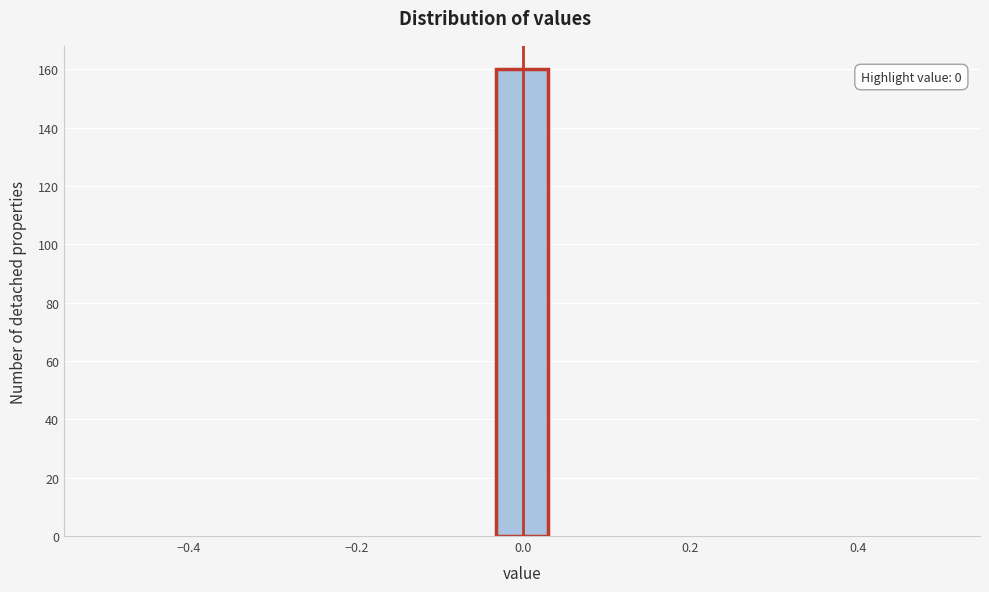

Around what value on the x-axis is the tallest bar? Give the approximate position of its centre, as read against the axis.

0.00